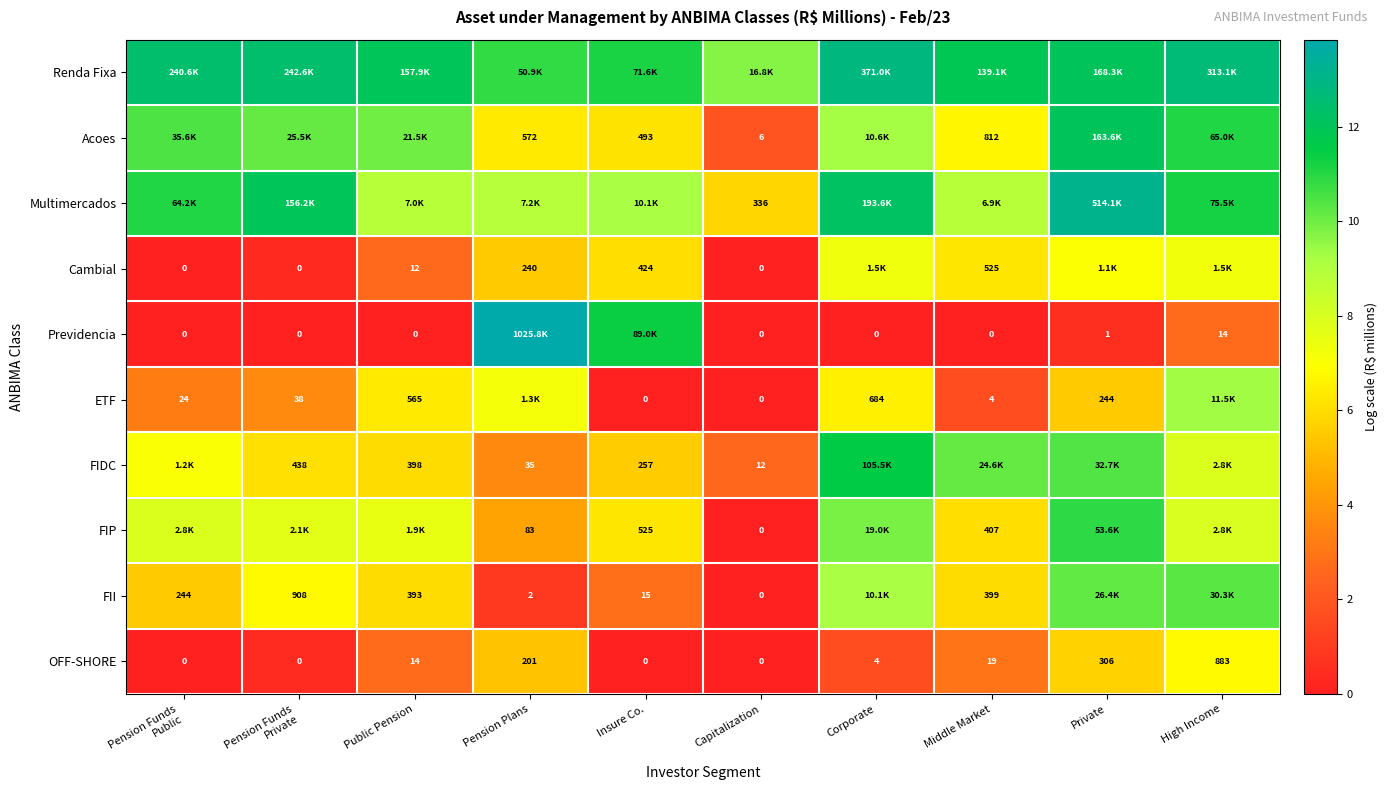

Which label corresponds to the smallest value in the chart?

Pension Funds
Public